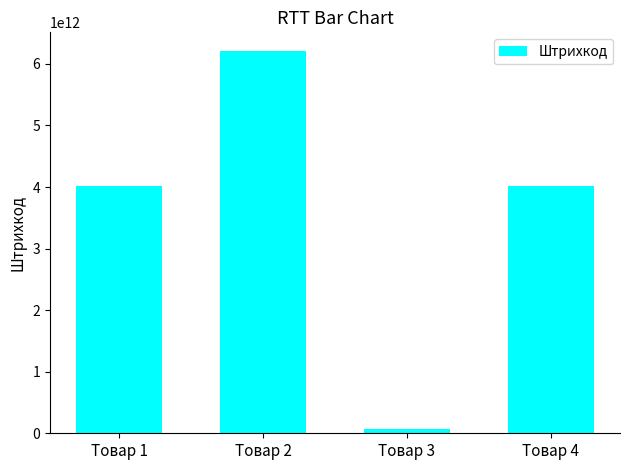

Is it true that the value at Товар 1 is 4009932558463?

True